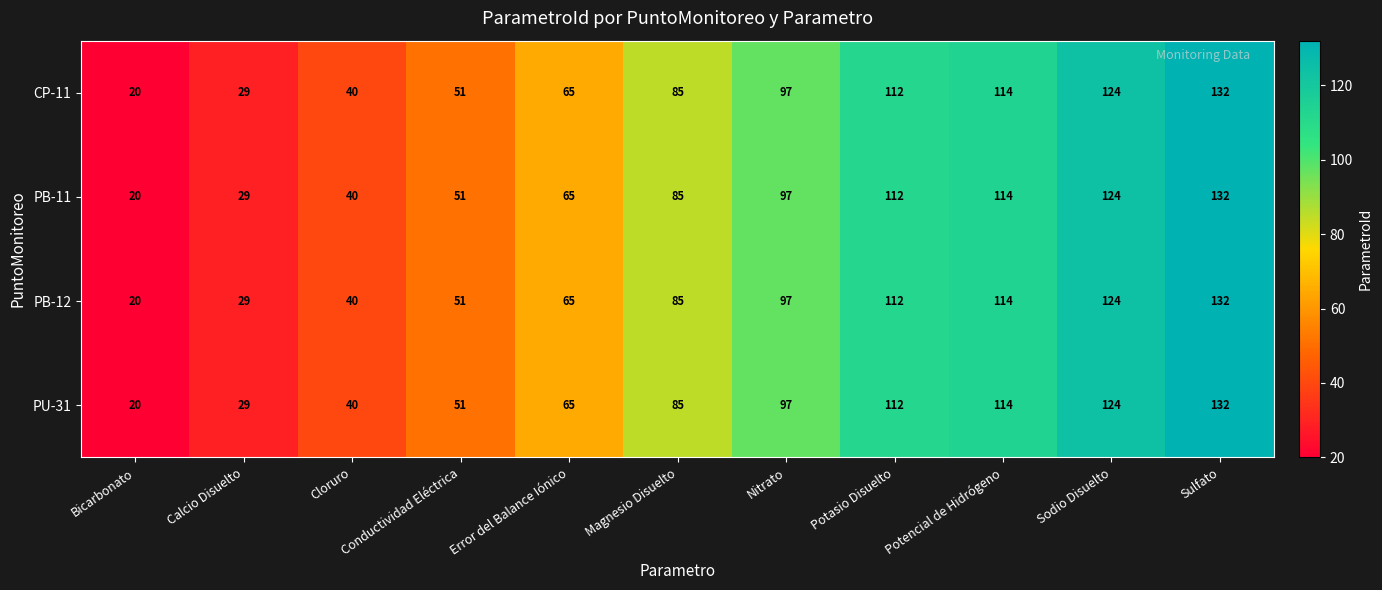

At how many categories does at least one series exceed 109?

4